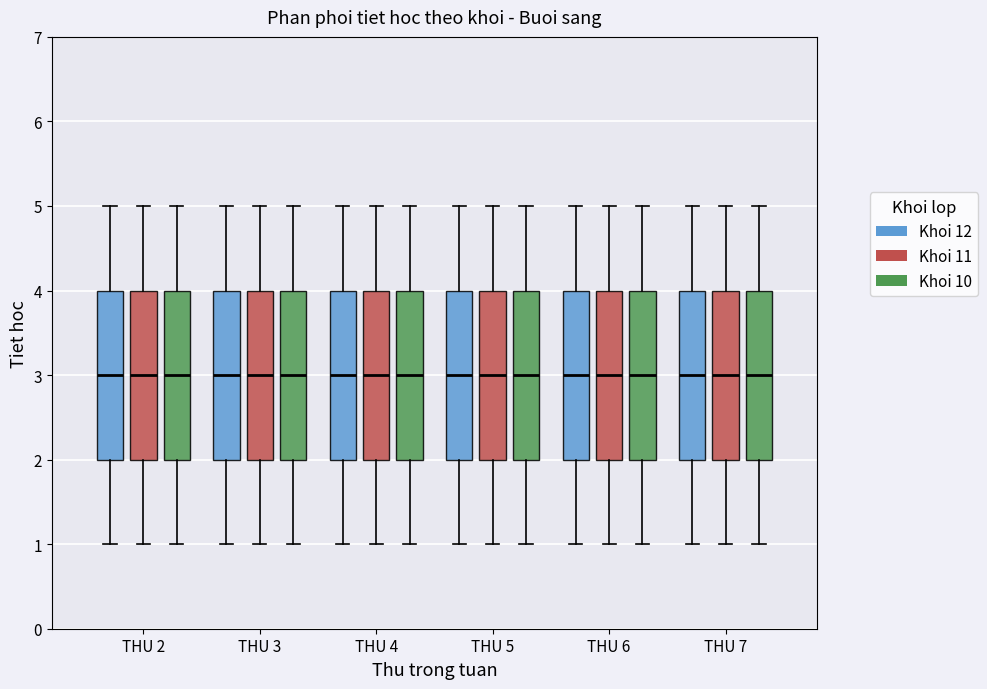

Where is the upper edge of the box for THU 6 (Khoi 10) on the y-axis? The values are not printed on the chart, so give them approximately, as read against the axis.

4